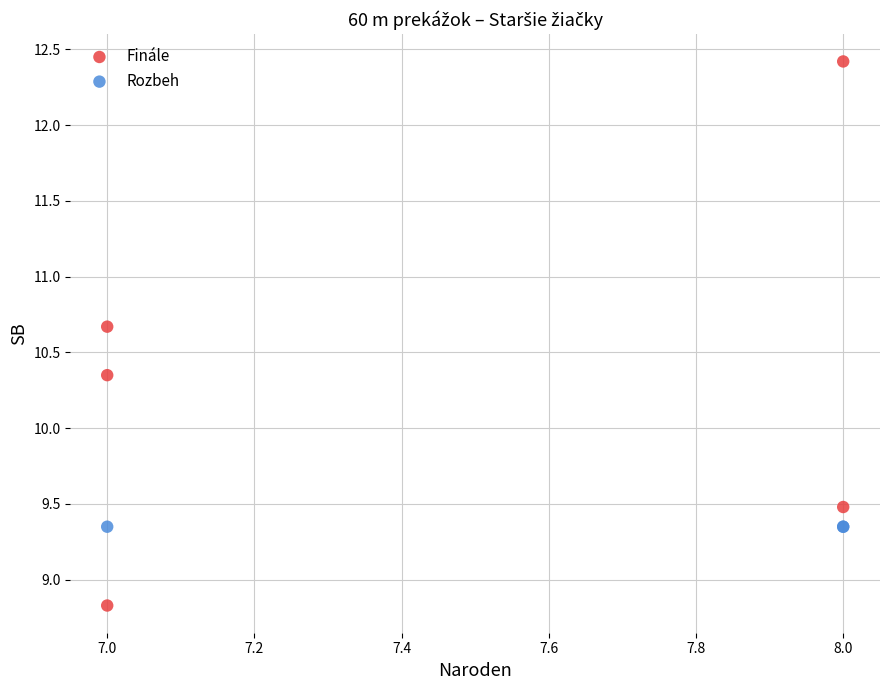

Which series contains the lowest Y value?

Finále